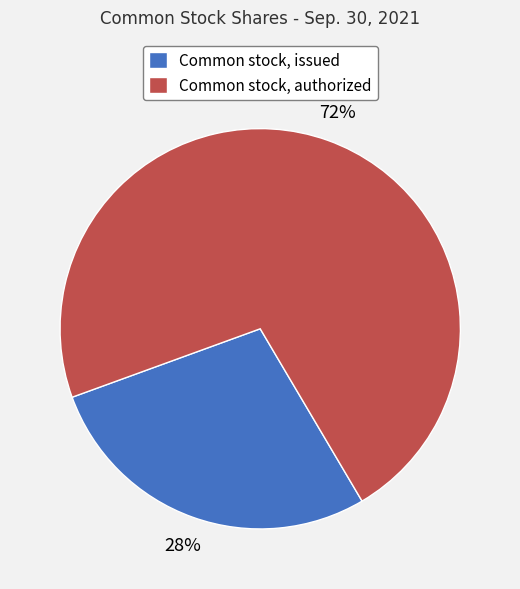

Rank the categories by value from highest to lowest.

Common stock, authorized, Common stock, issued